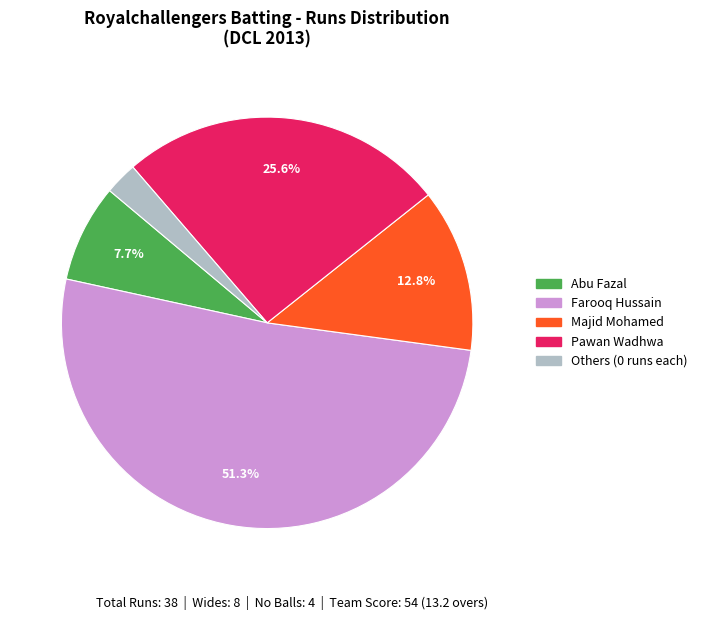

Is there a majority slice in this chart?

Yes